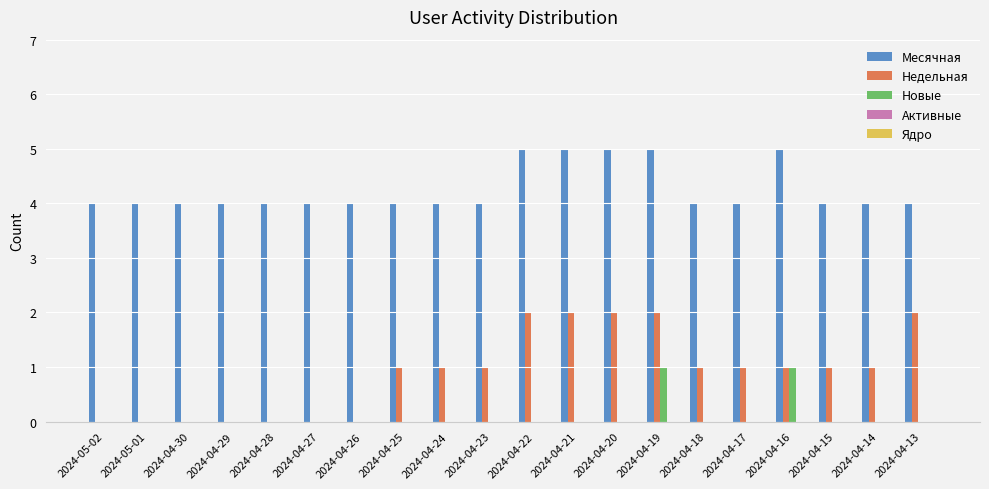

What is the total value across all series at 2024-04-23?

5